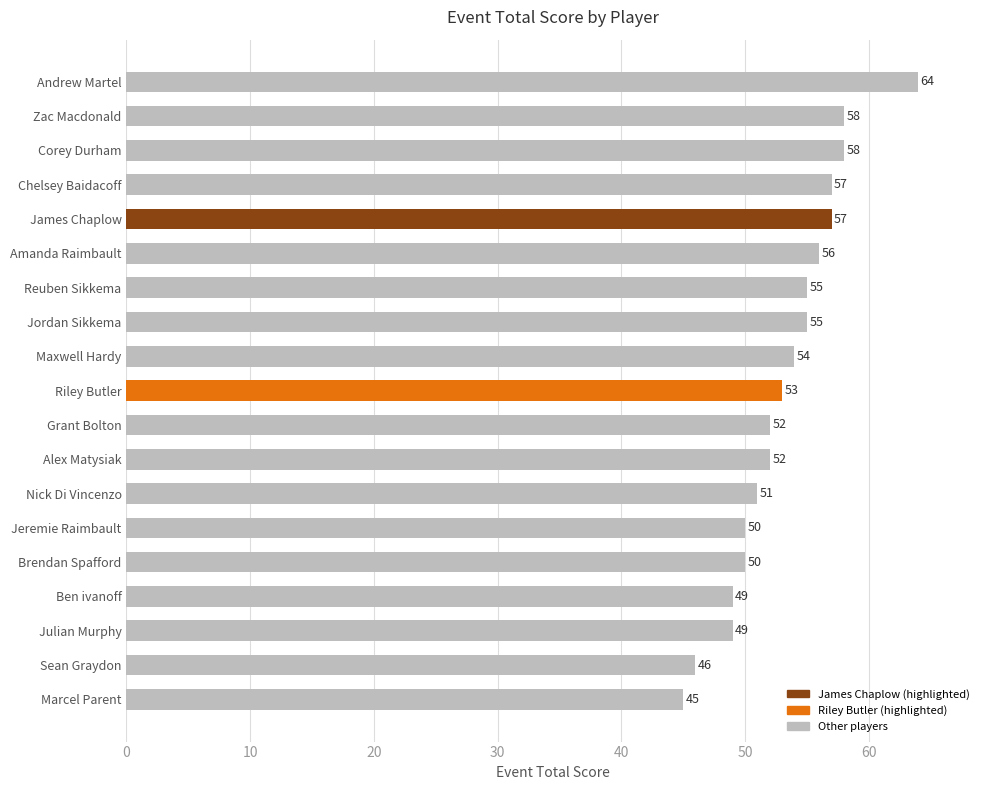

What is the sum of all values?

1011